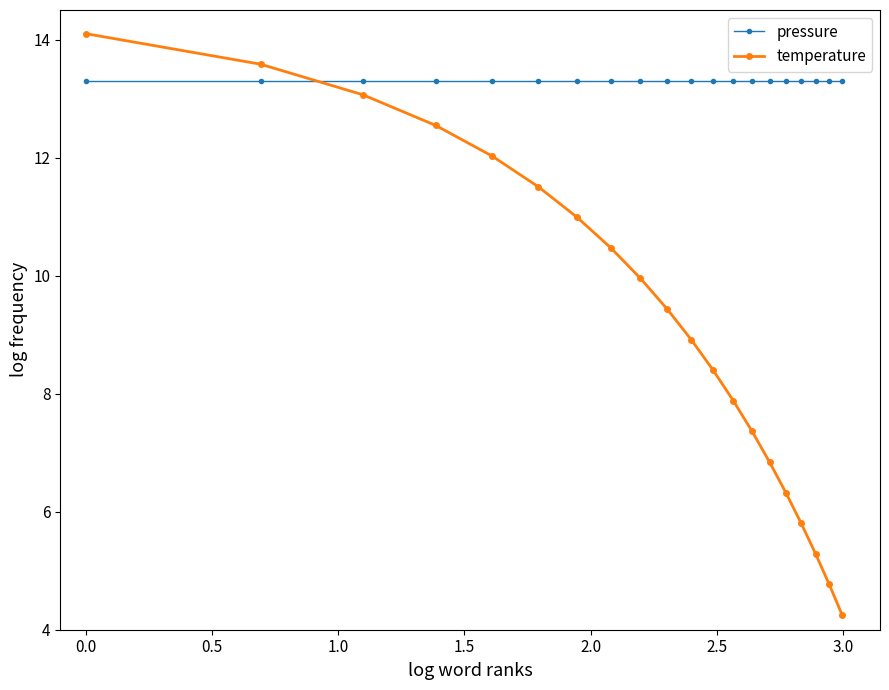

How many values in the temperature series are below 9?

10